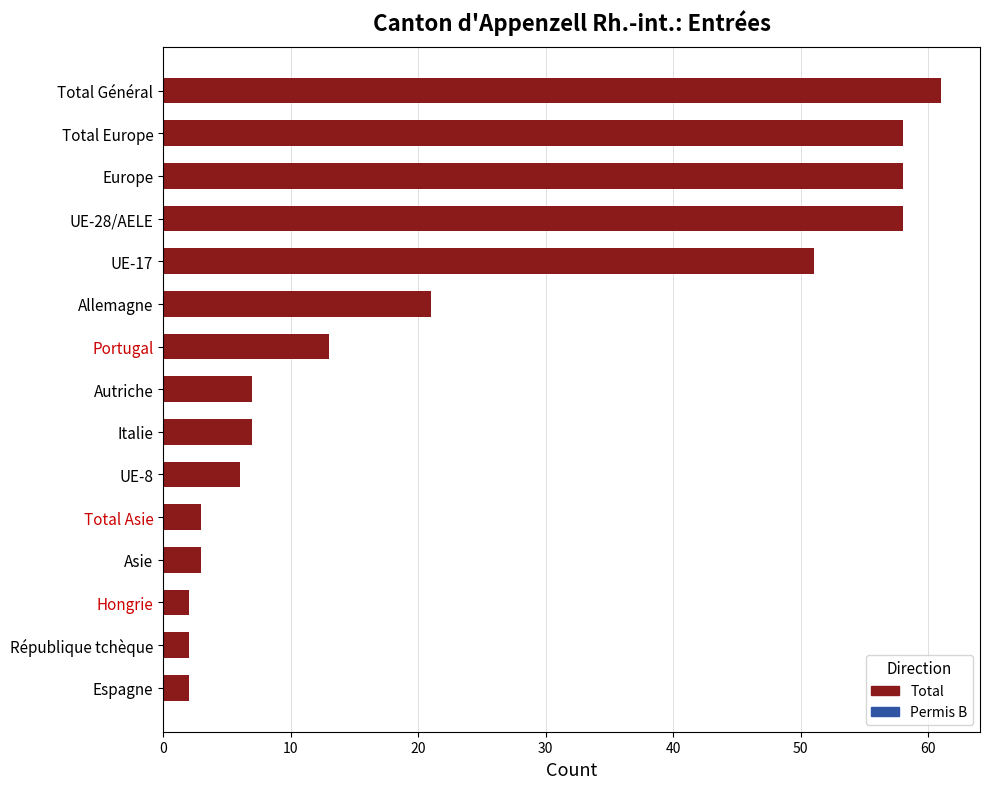

What is the average value?

23